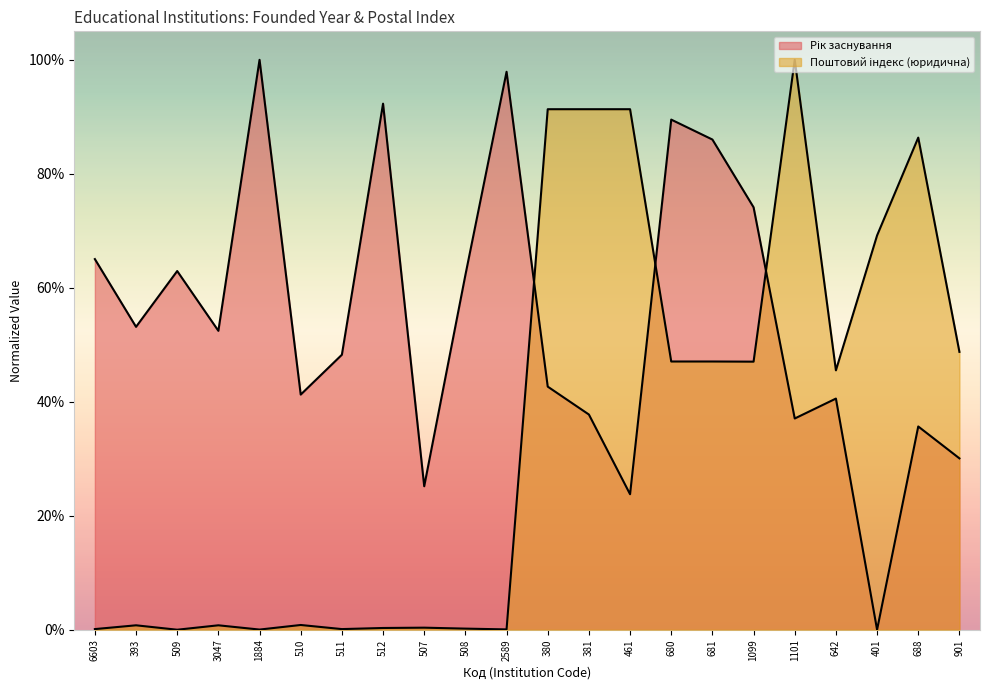

What is the value of the Рік заснування point at the 11th from the left?

1.0